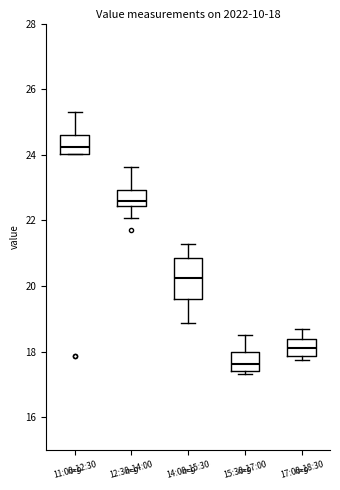

Which box is the tallest, from its lower edge to its upper edge?

14:00-15:30